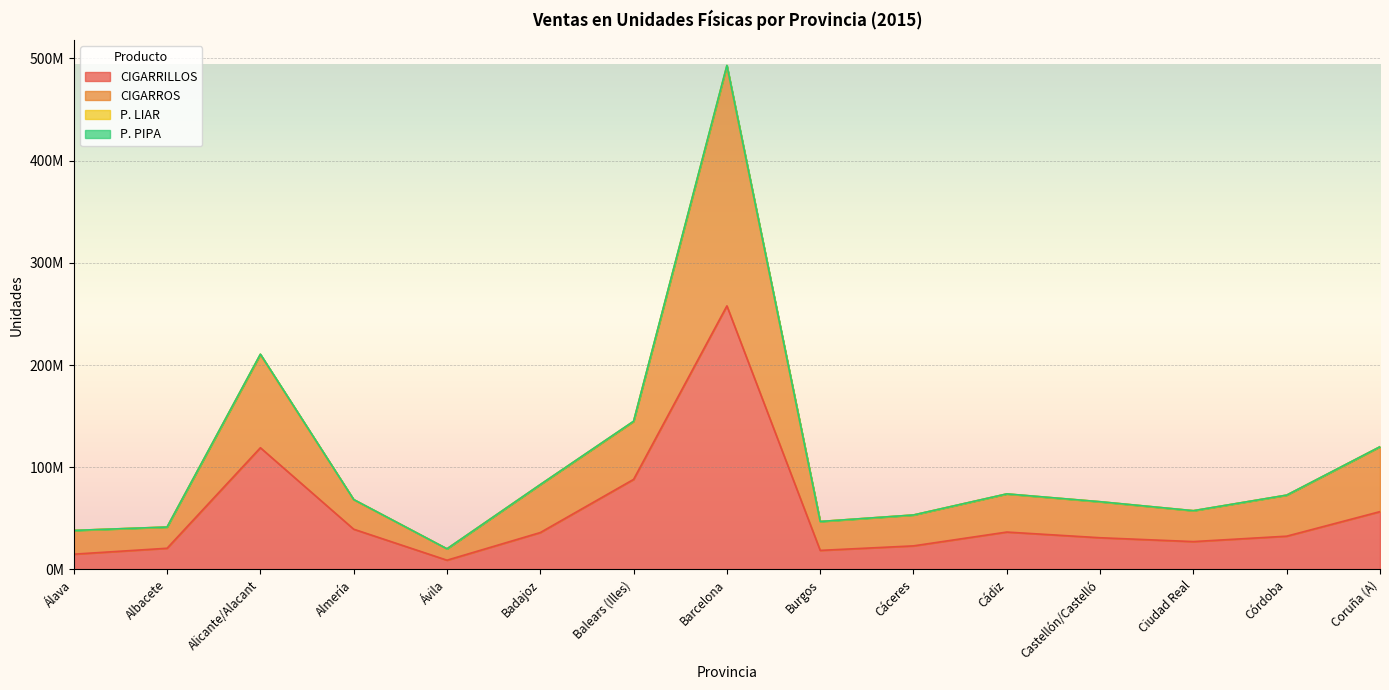

Reading left to right, transcribe all the data shown in this chart.

CIGARRILLOS: 14991728	20769623	119113125	39424677	9089284	36137267	88143124	257867782	18684969	23108568	36623996	31060920	27287453	32587636	56606686
CIGARROS: 38190809	41474402	210109842	68297631	20187689	82971418	144709310	492238152	46914385	53265403	73840616	66196726	57448930	72679713	119963365